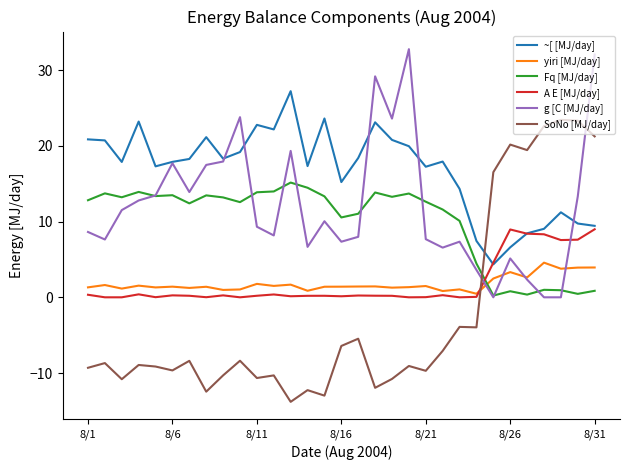

Which series has the largest range (max minus min)?

SoNo [MJ/day]